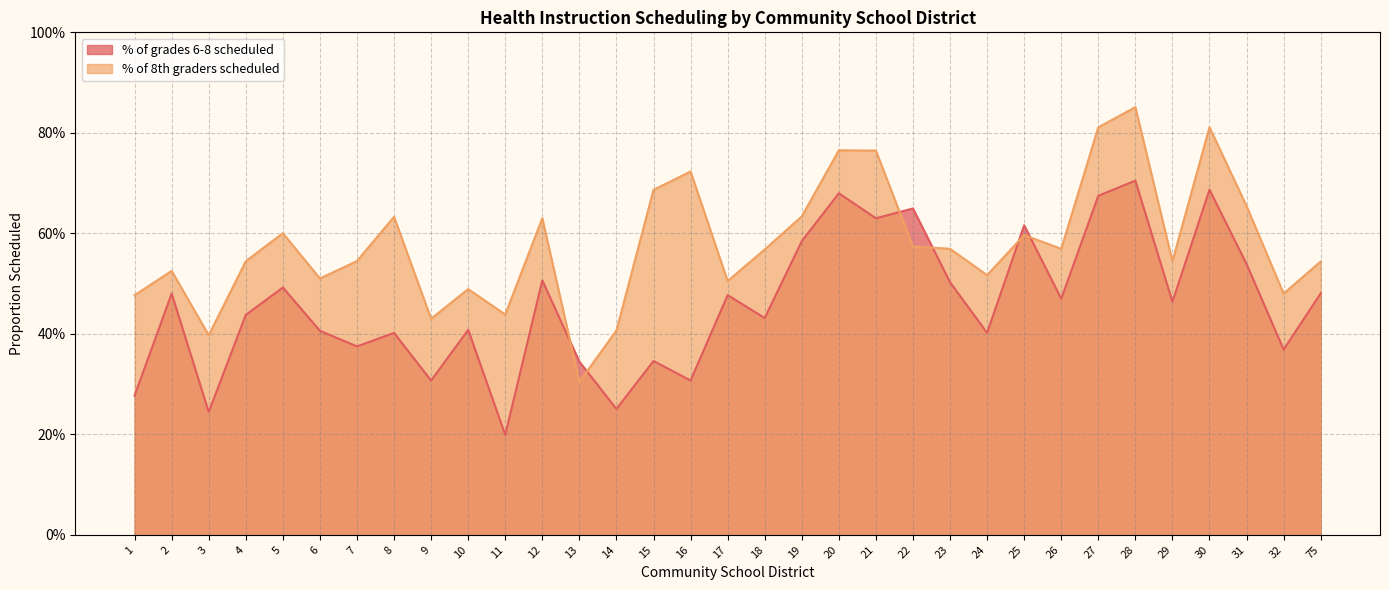

How many intersections are there between % of grades 6-8 scheduled and % of 8th graders scheduled?

6